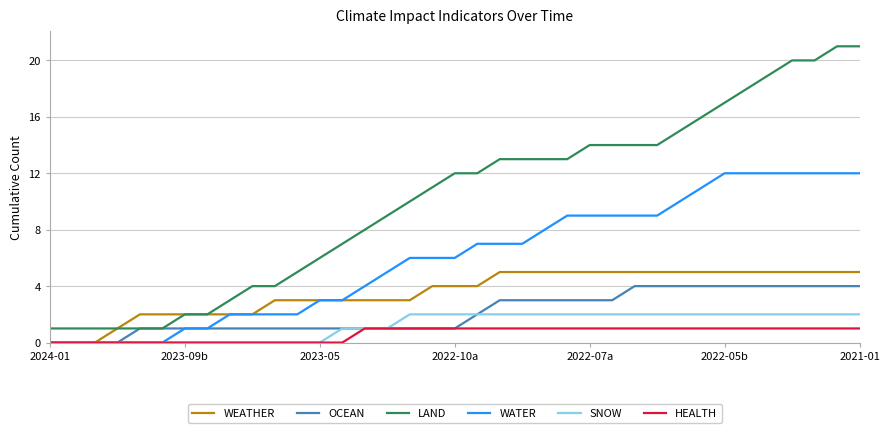

True or false: LAND and WATER intersect in this chart.

False